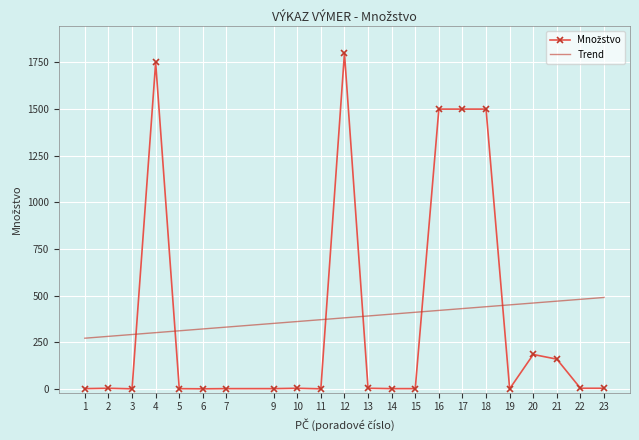

At which category is the sum across all series the highest?

12